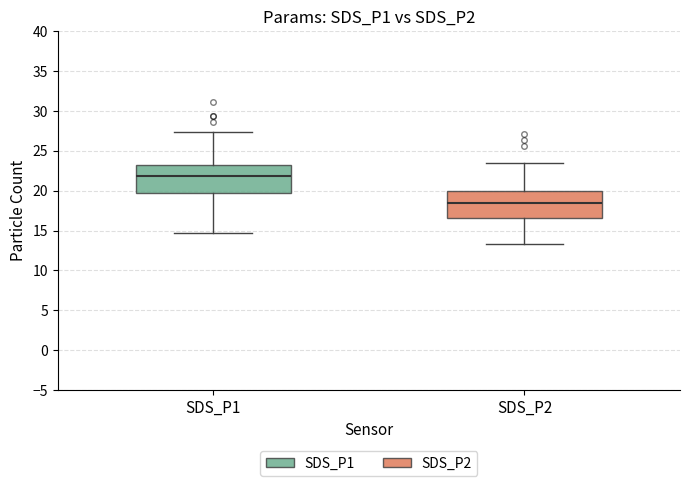

Where is the lower edge of the box for SDS_P2 on the y-axis? The values are not printed on the chart, so give them approximately, as read against the axis.

16.5